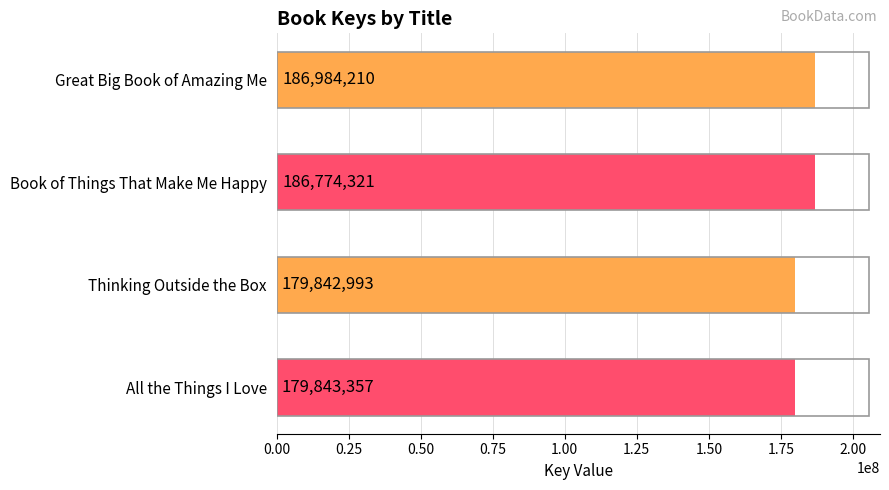

How many data points does each series have?

4